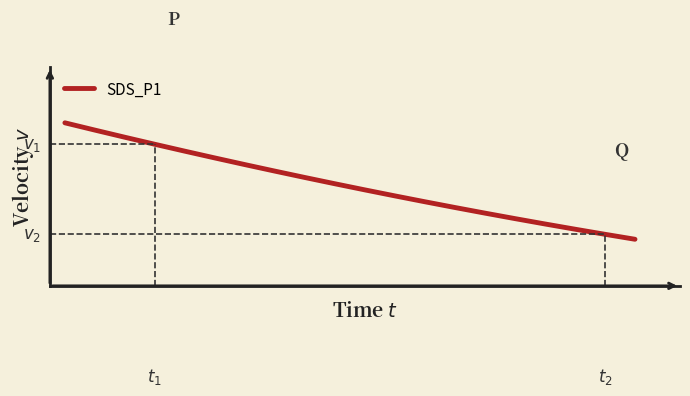

What is the difference between the second highest and second lowest values?

0.1